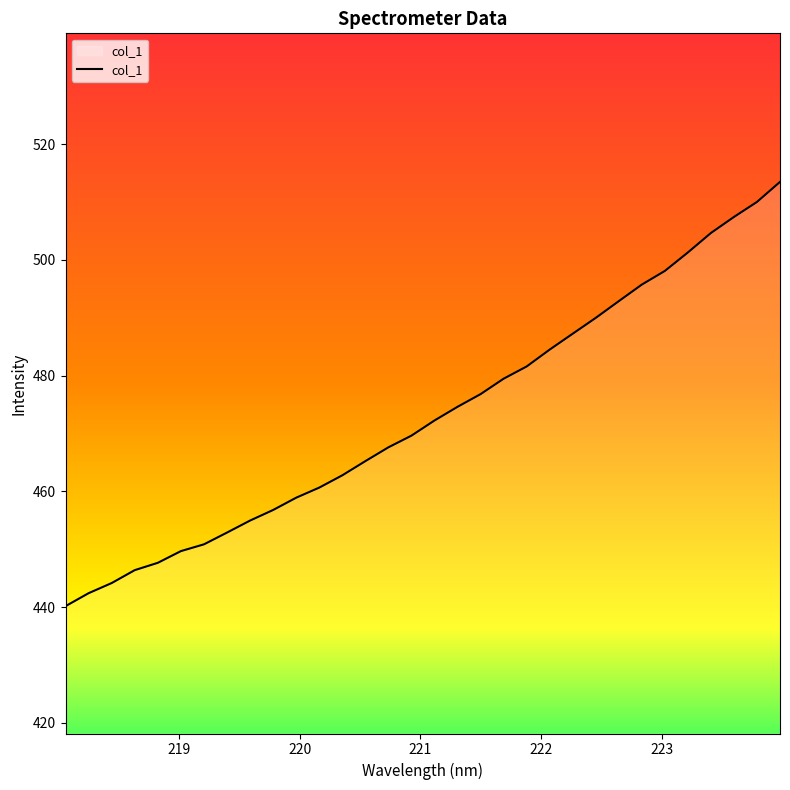

What is the difference between the maximum and minimum values?

73.3